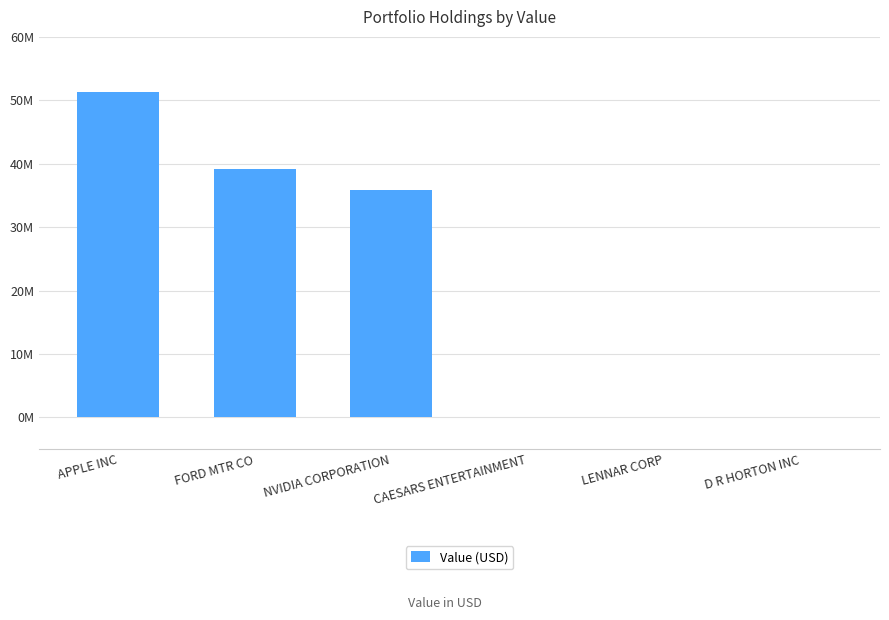

Are the bars horizontal?

No